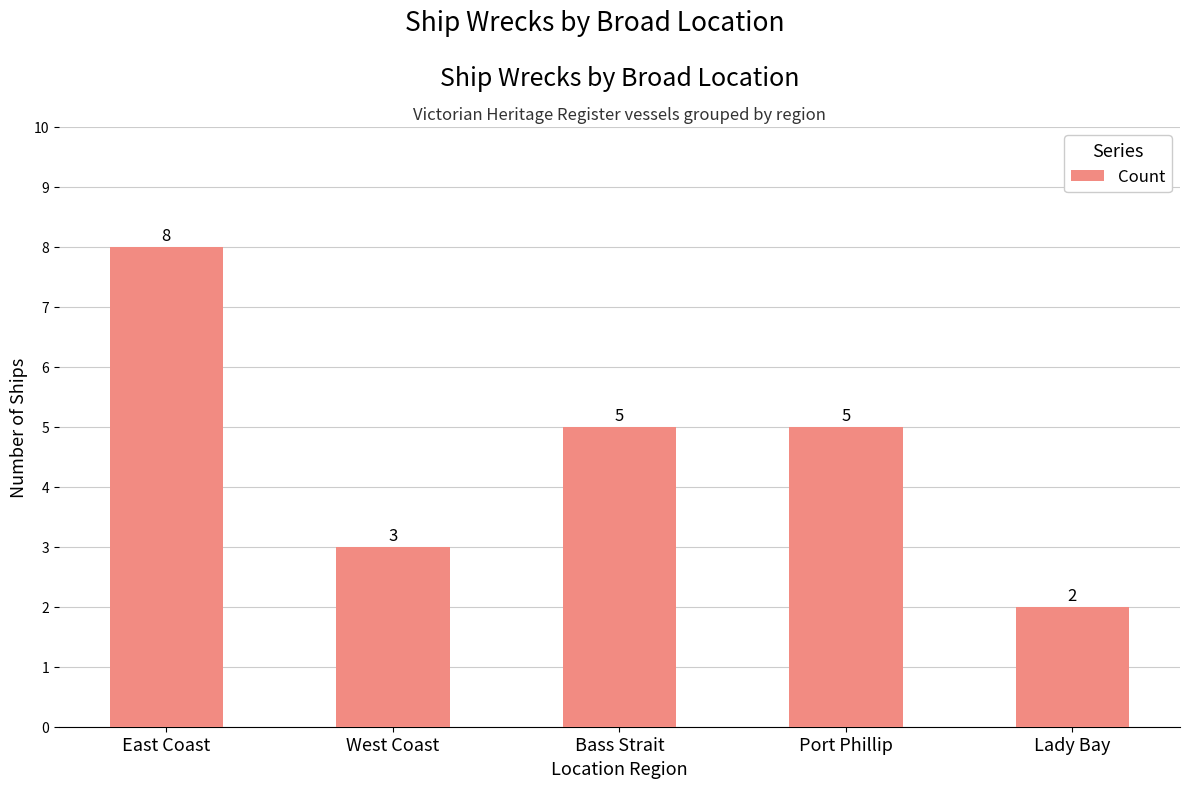

True or false: the data shows 9 at Port Phillip.

False